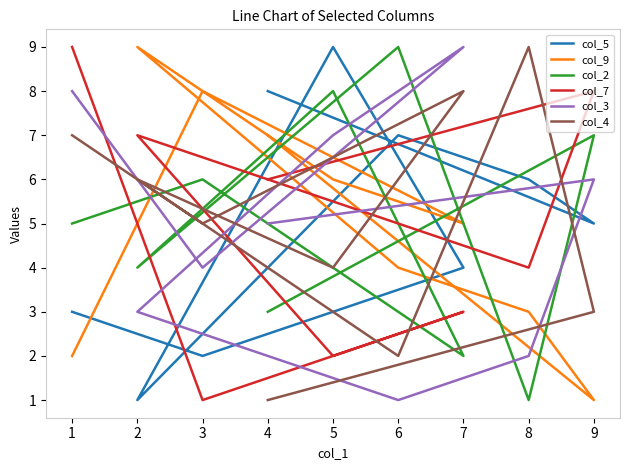

What is the sum of all col_5 values?

45